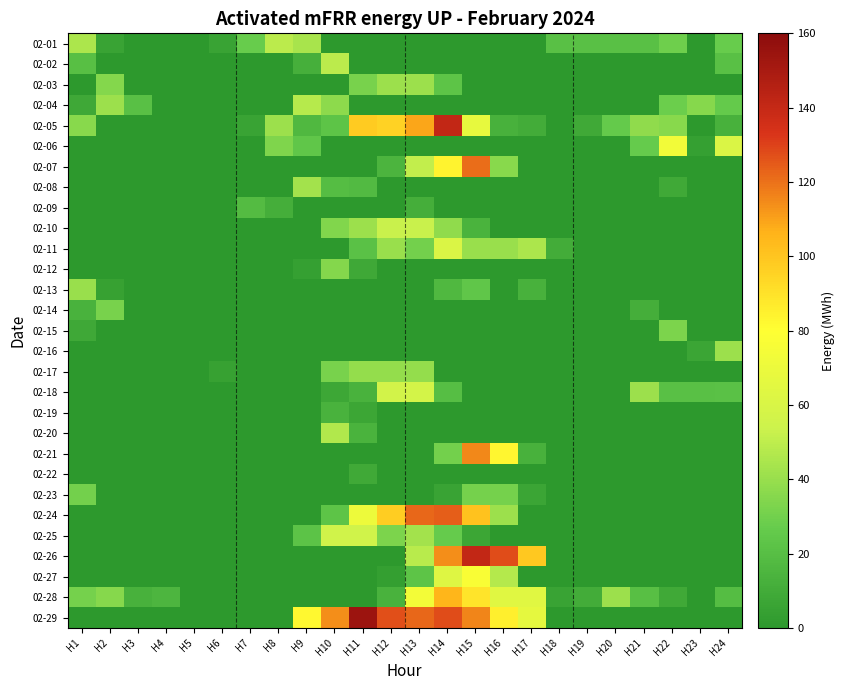

Count the number of categories in the chart.

24